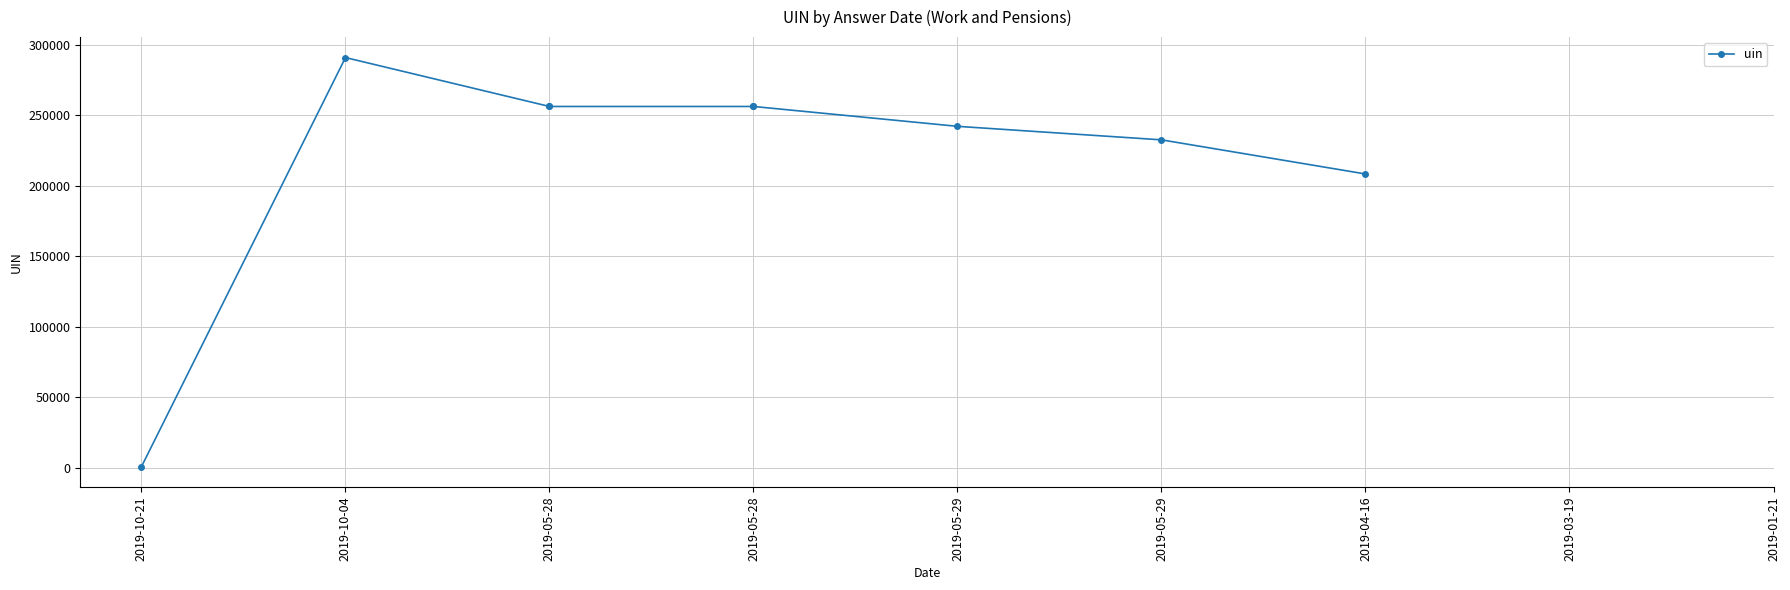

What is the smallest value displayed?

685